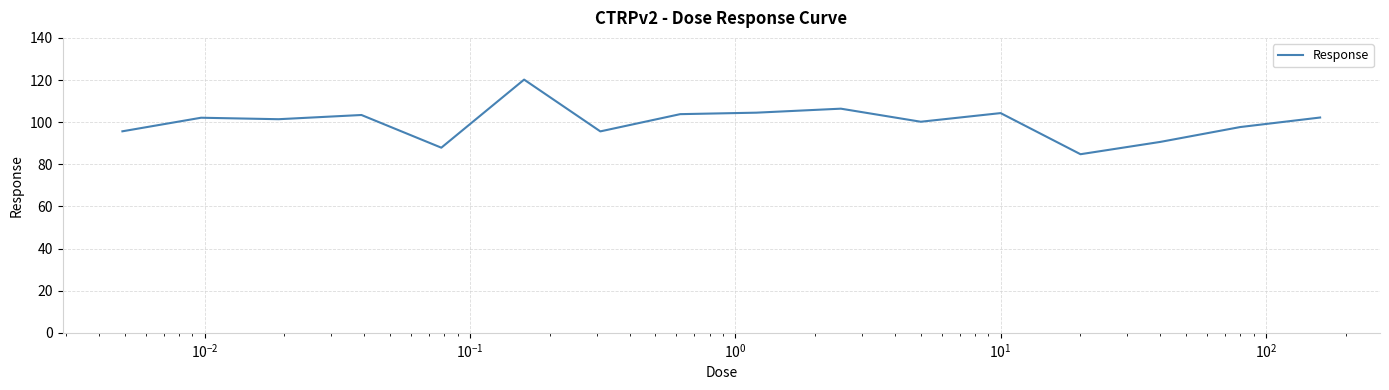

What is the smallest value displayed?

84.8